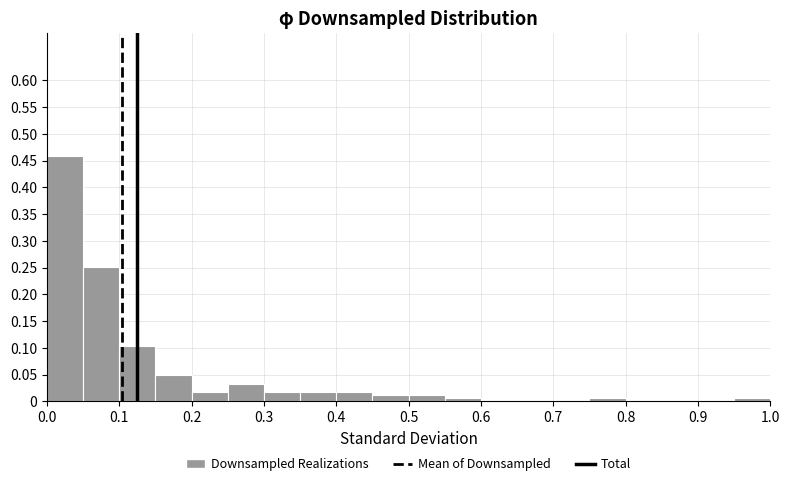

Over which range of the x-axis is the bar tallest?

0.00 to 0.05